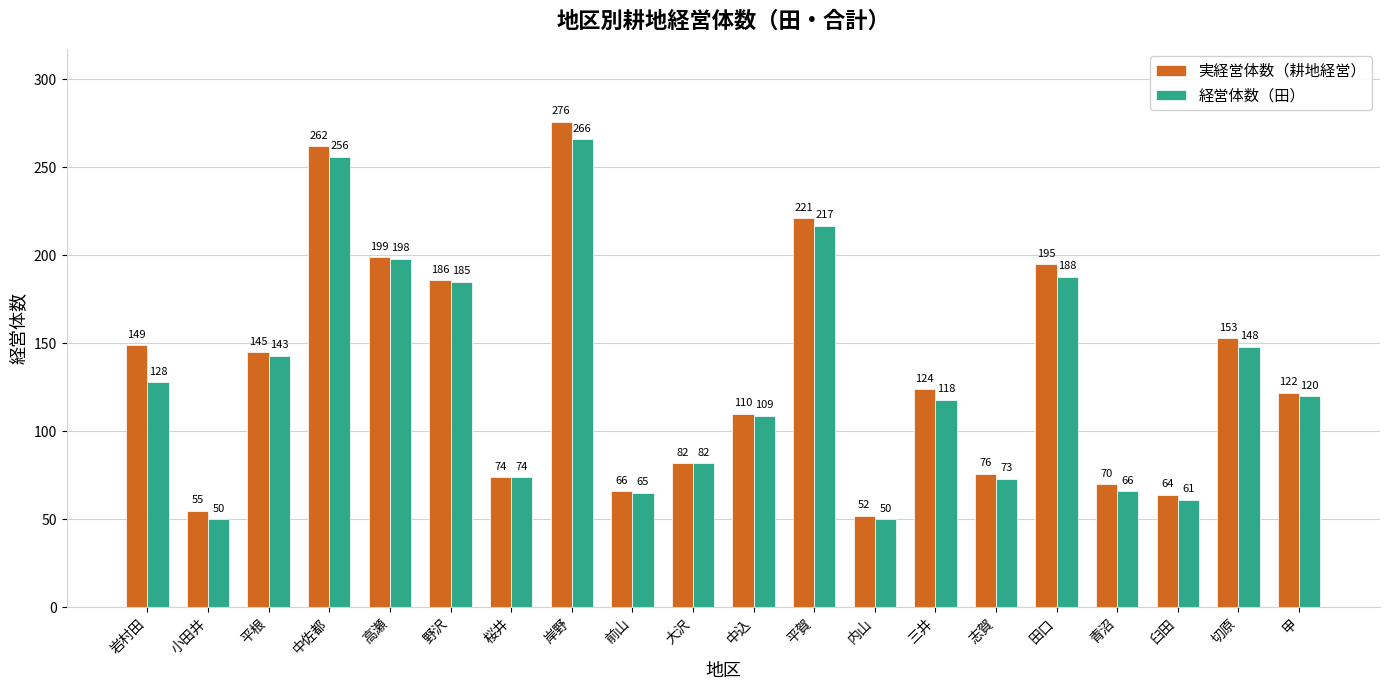

Reading left to right, what are all the values shown in this chart?

実経営体数（耕地経営）: 岩村田=149	小田井=55	平根=145	中佐都=262	高瀬=199	野沢=186	桜井=74	岸野=276	前山=66	大沢=82	中込=110	平賀=221	内山=52	三井=124	志賀=76	田口=195	青沼=70	臼田=64	切原=153	甲=122
経営体数（田）: 岩村田=128	小田井=50	平根=143	中佐都=256	高瀬=198	野沢=185	桜井=74	岸野=266	前山=65	大沢=82	中込=109	平賀=217	内山=50	三井=118	志賀=73	田口=188	青沼=66	臼田=61	切原=148	甲=120